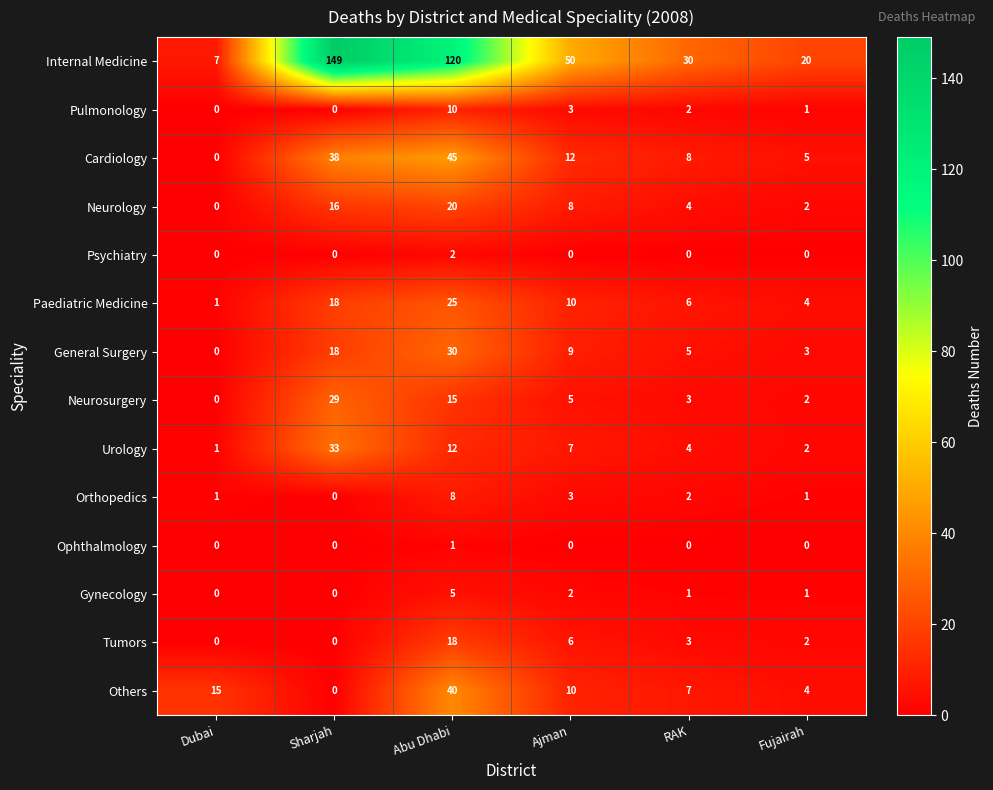

The Ophthalmology series shows 0 at Fujairah. True or false?

True